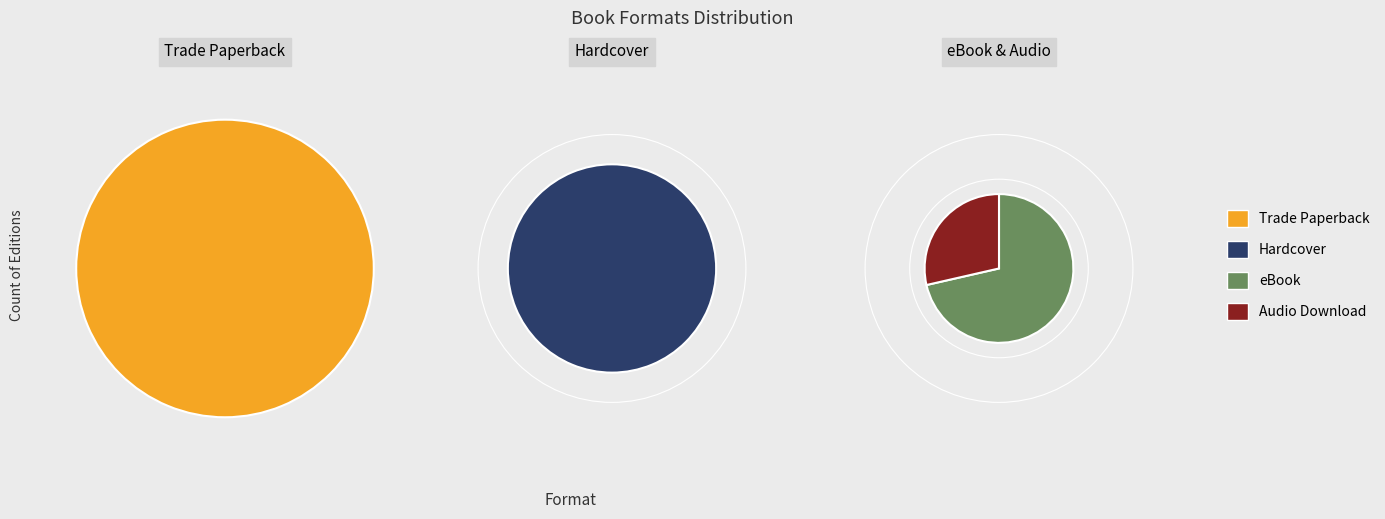

How many slices are in this pie chart?

4